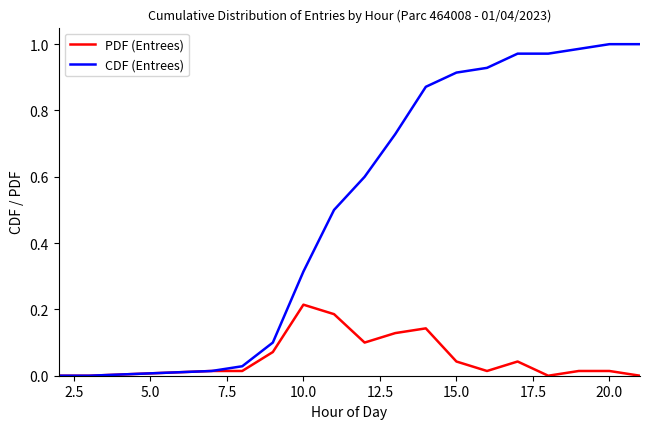

Which series has the widest spread of values?

CDF (Entrees)